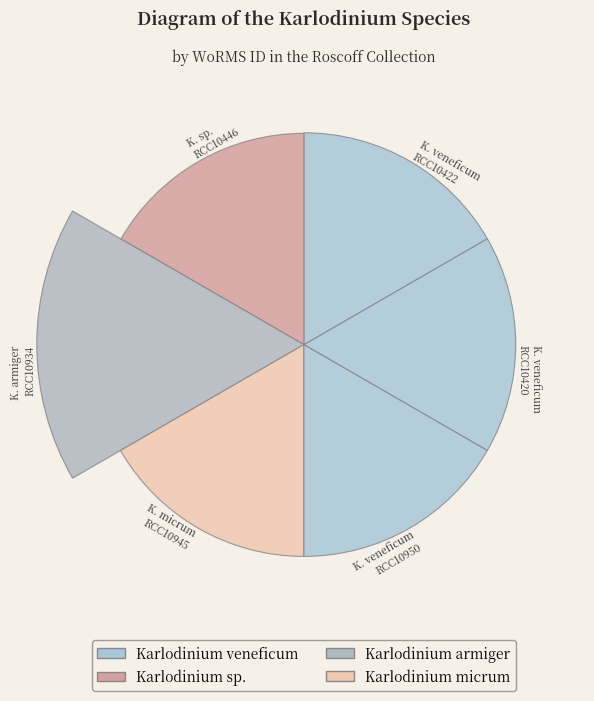

Which category has the smallest portion of the pie?

Karlodinium sp. (RCC10446)